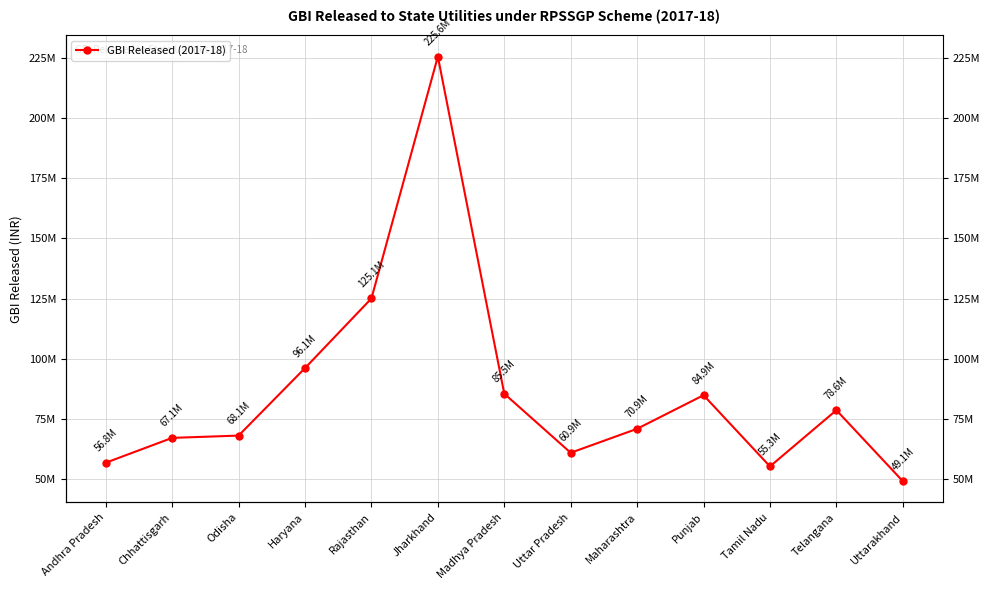

Reading right to left, list all the values displayed in this chart.

49143151.0	78634007.0	55269241.0	84856179.6	70903434.0	60941042.0	85478131.0	225551542.0	125055198.0	96127494.0	68077005.0	67127127.0	56806611.0